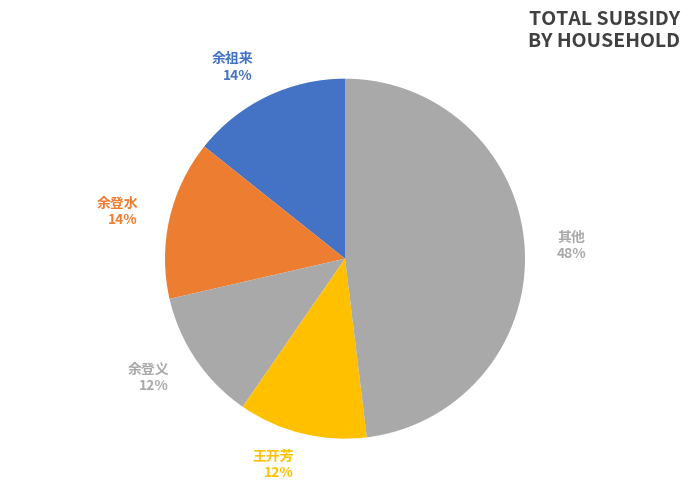

Which slice is the largest?

其他